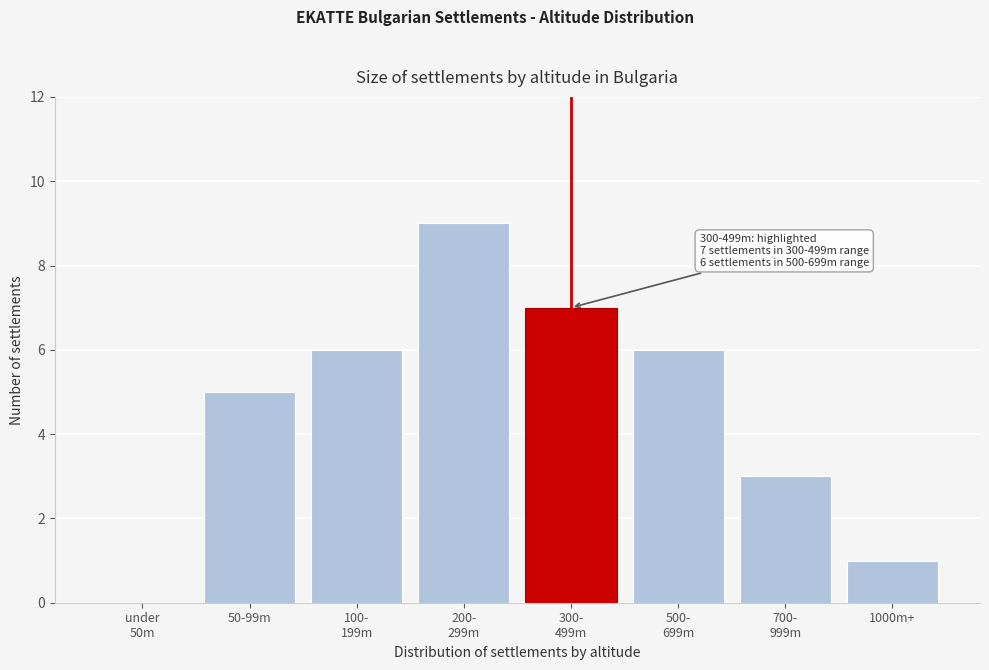

What is the sum of all values?

37